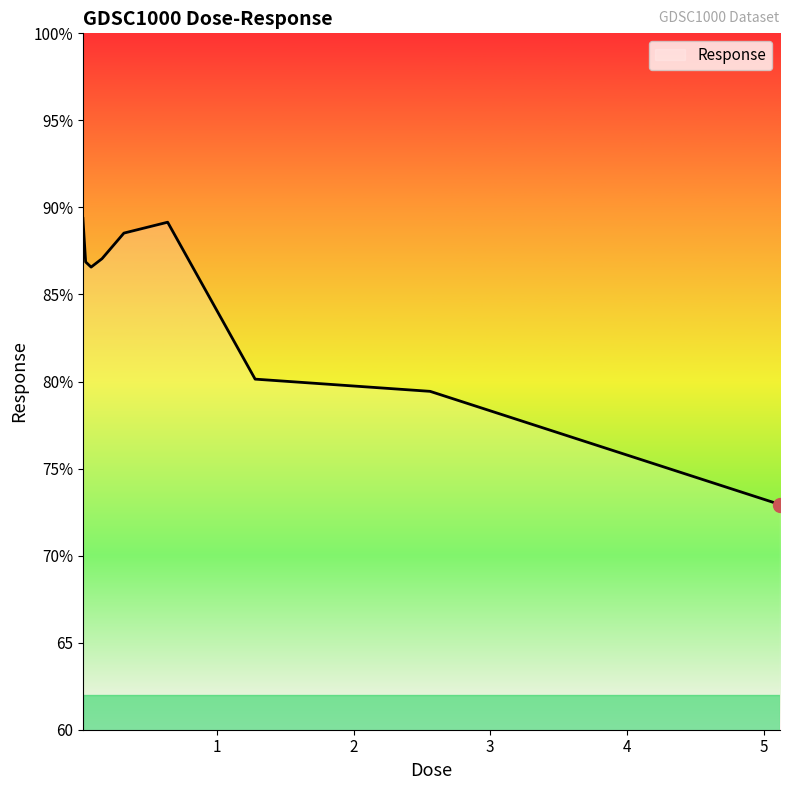

Does the chart display data point markers on the line(s)?

No